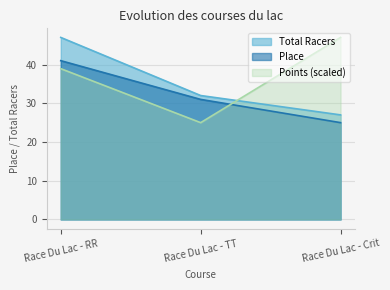

The Place series shows 41.0 at Race Du Lac - RR. True or false?

True